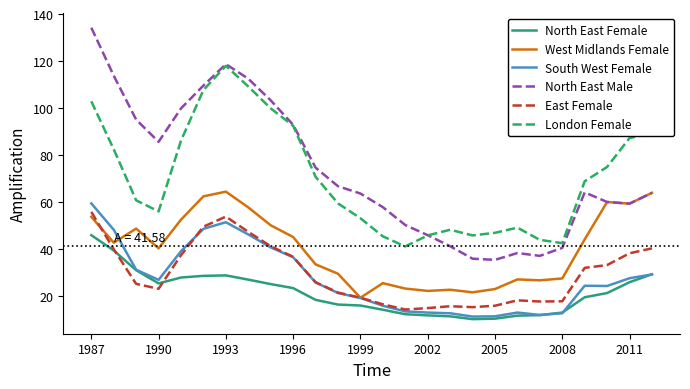

What are all the series names shown in the legend?

North East Female, West Midlands Female, South West Female, North East Male, East Female, London Female